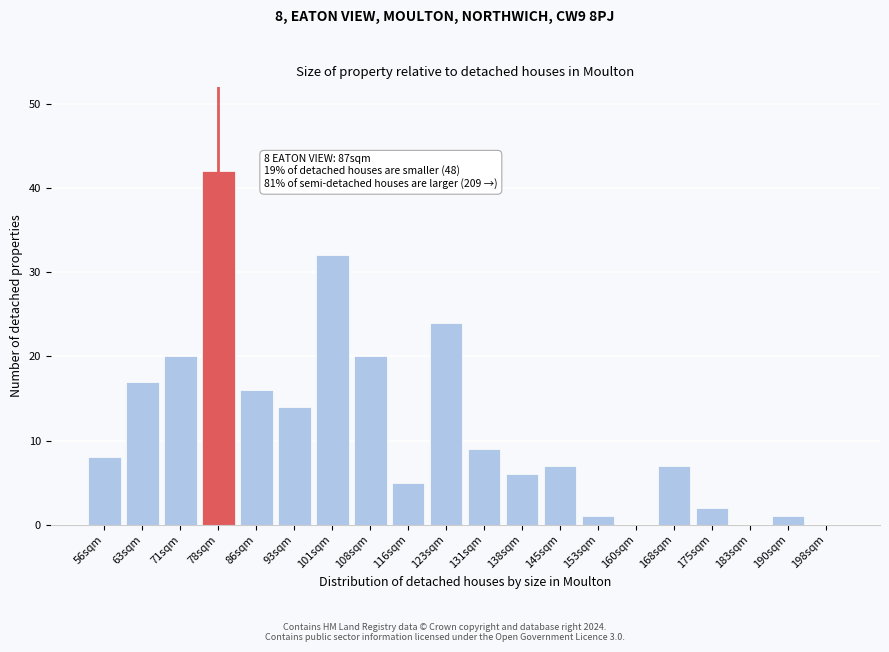

Reading right to left, extract all data points from this chart.

198sqm=0	190sqm=1	183sqm=0	175sqm=2	168sqm=7	160sqm=0	153sqm=1	145sqm=7	138sqm=6	131sqm=9	123sqm=24	116sqm=5	108sqm=20	101sqm=32	93sqm=14	86sqm=16	78sqm=42	71sqm=20	63sqm=17	56sqm=8